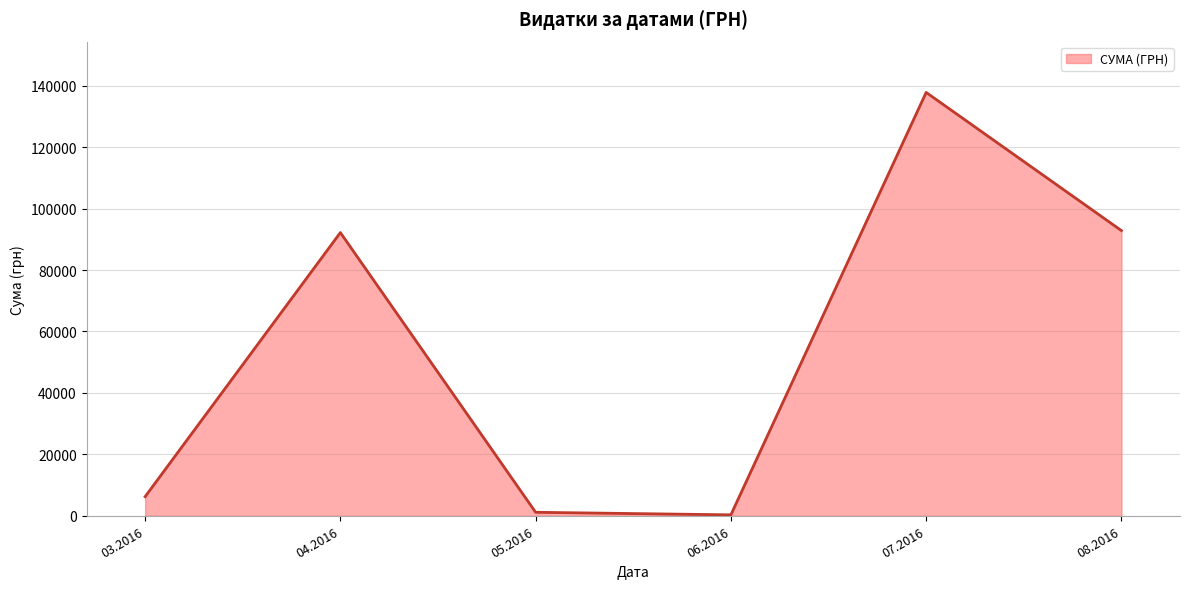

Is it true that the value at 03.2016 is 6218.4?

True